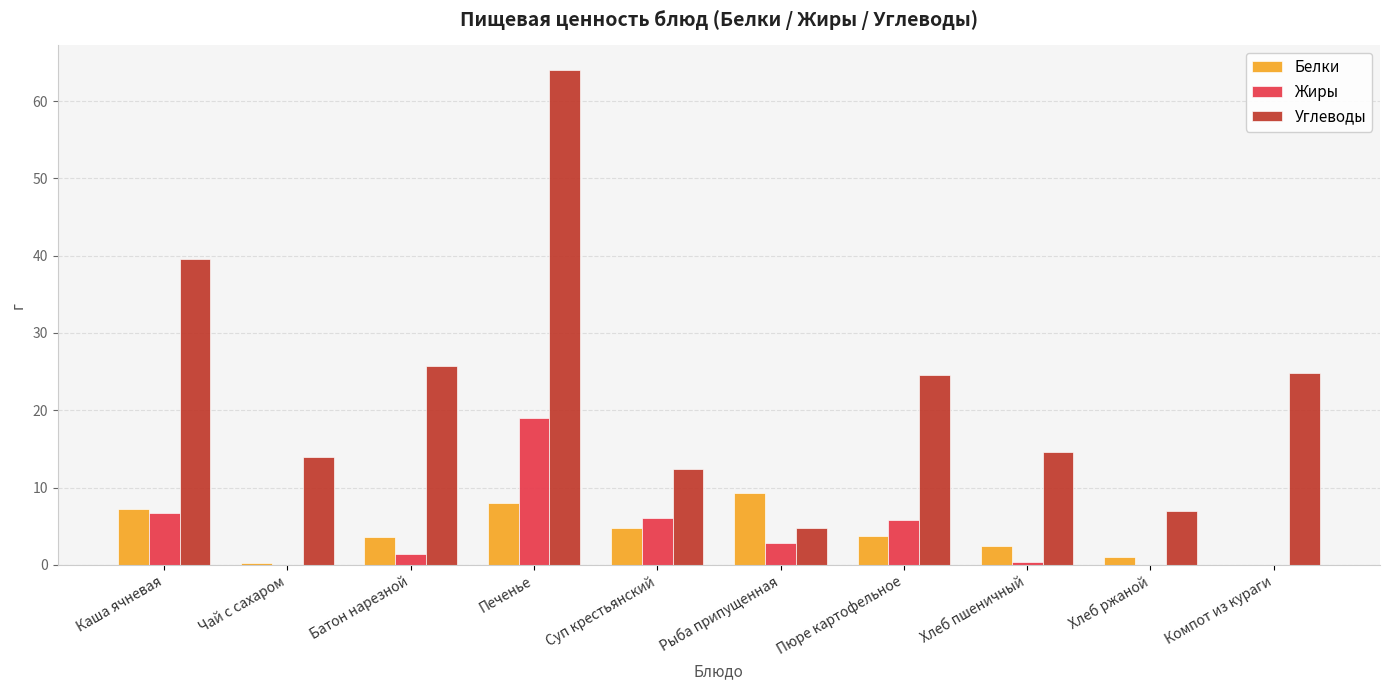

What is the greatest value displayed?

64.0